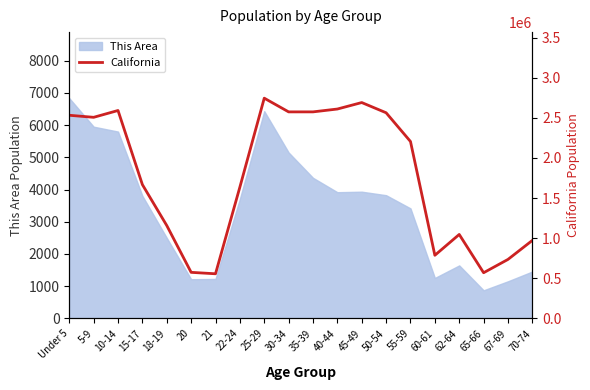

What is the lowest value of the This Area series?

871